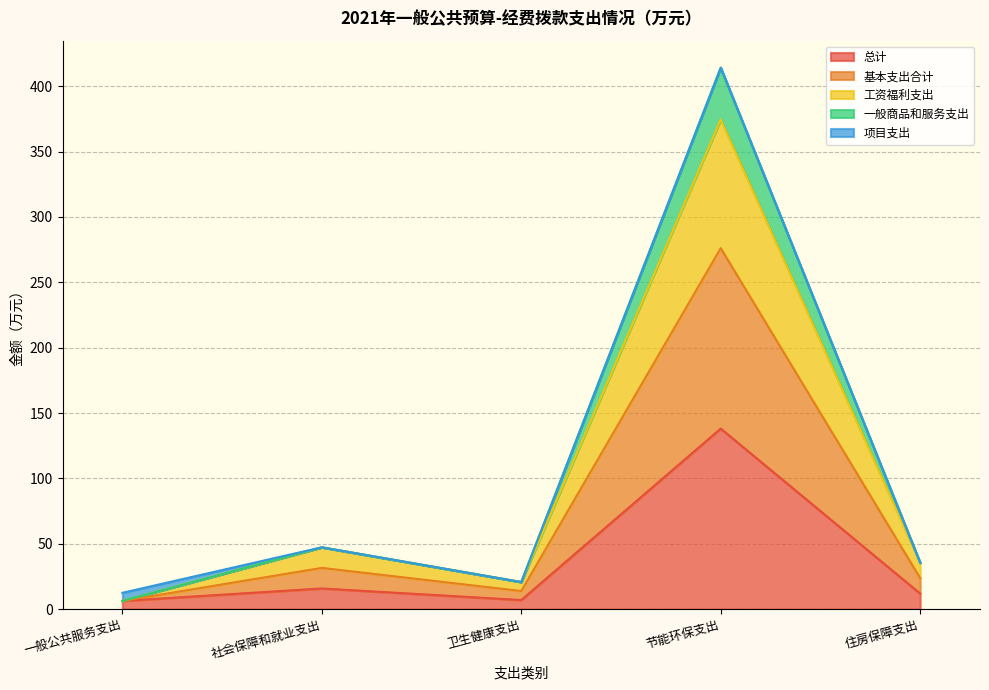

Is it true that 总计 equals 11.0 at 一般公共服务支出?

False